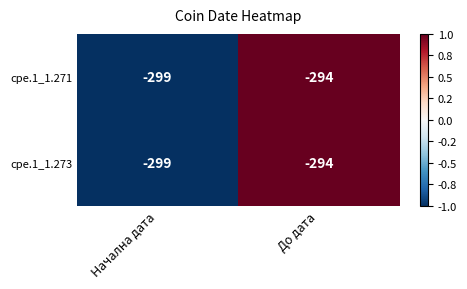

Read the cpe.1_1.273 value at Начална дата.

-299